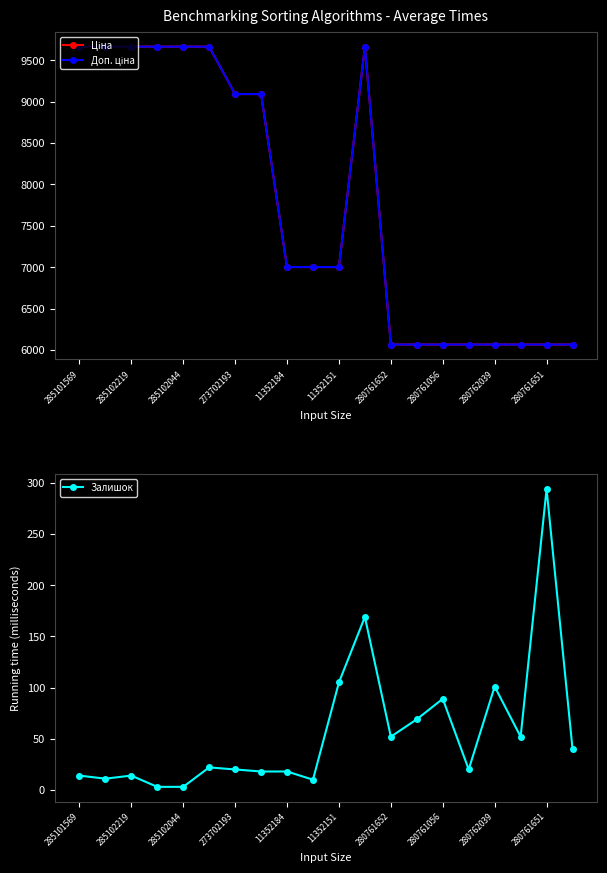

List the series in order of their peak value, highest first.

Ціна, Доп. ціна, Залишок